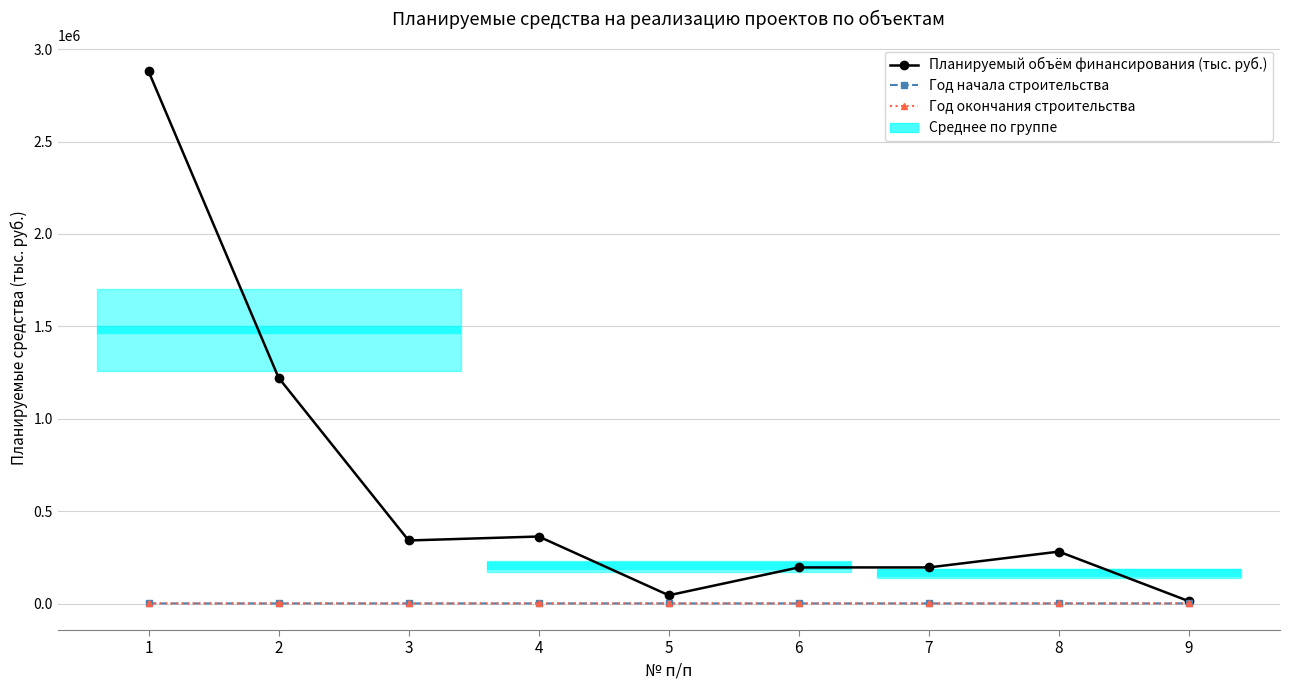

Reading left to right, list all the values displayed in this chart.

Планируемый объём финансирования (тыс. руб.): 2879885.0	1222459.9	342457.4	363894.9	46000.0	196687.0	196687.0	282179.8	13893.1
Год начала строительства: 2012.0	2017.0	2017.0	2018.0	2017.0	2019.0	2019.0	2019.0	2016.0
Год окончания строительства: 2020.0	2020.0	2020.0	2020.0	2019.0	2020.0	2020.0	2020.0	2019.0